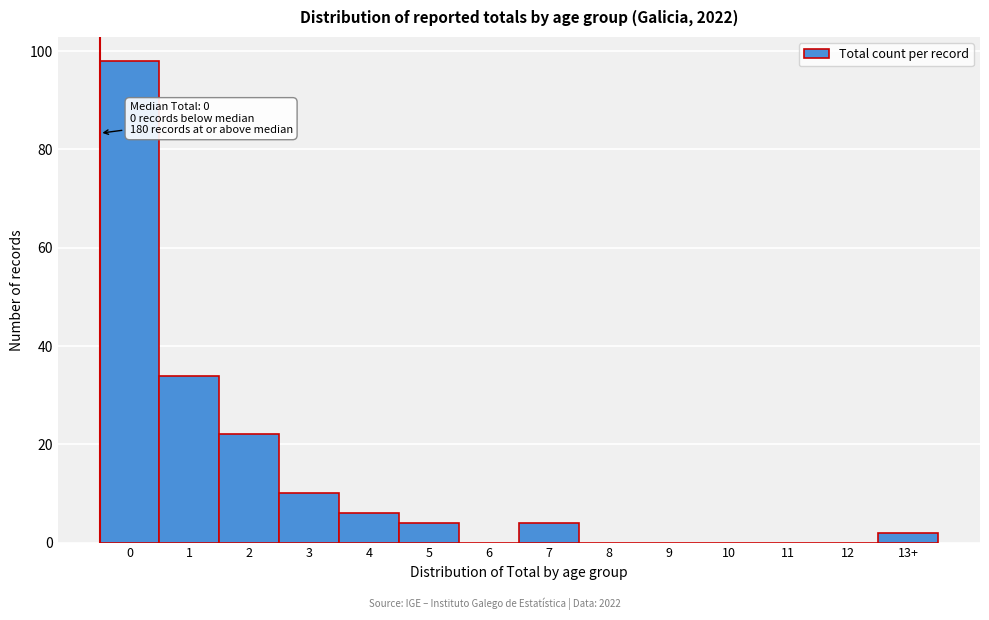

Reading right to left, list all the values displayed in this chart.

13+=2	12=0	11=0	10=0	9=0	8=0	7=4	6=0	5=4	4=6	3=10	2=22	1=34	0=98